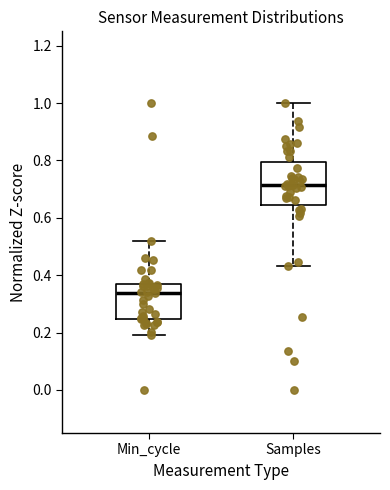

Which box has the lowest median line?

Min_cycle